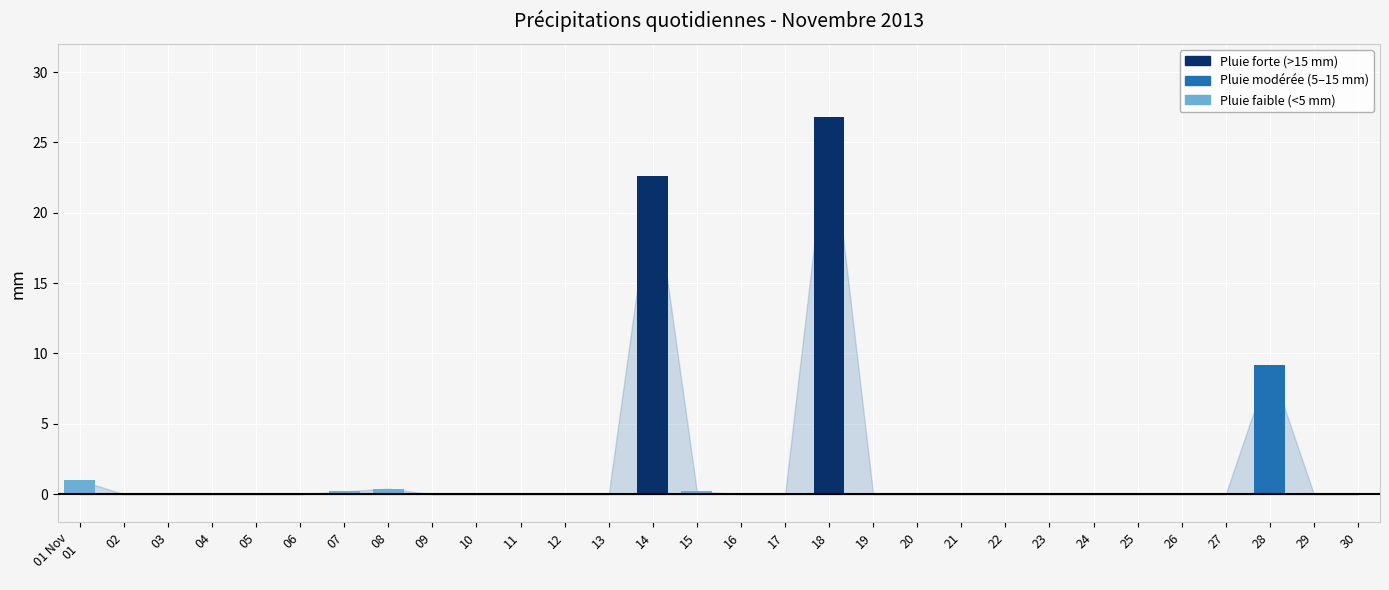

The chart shows a value of -17.7 at 24. True or false?

False